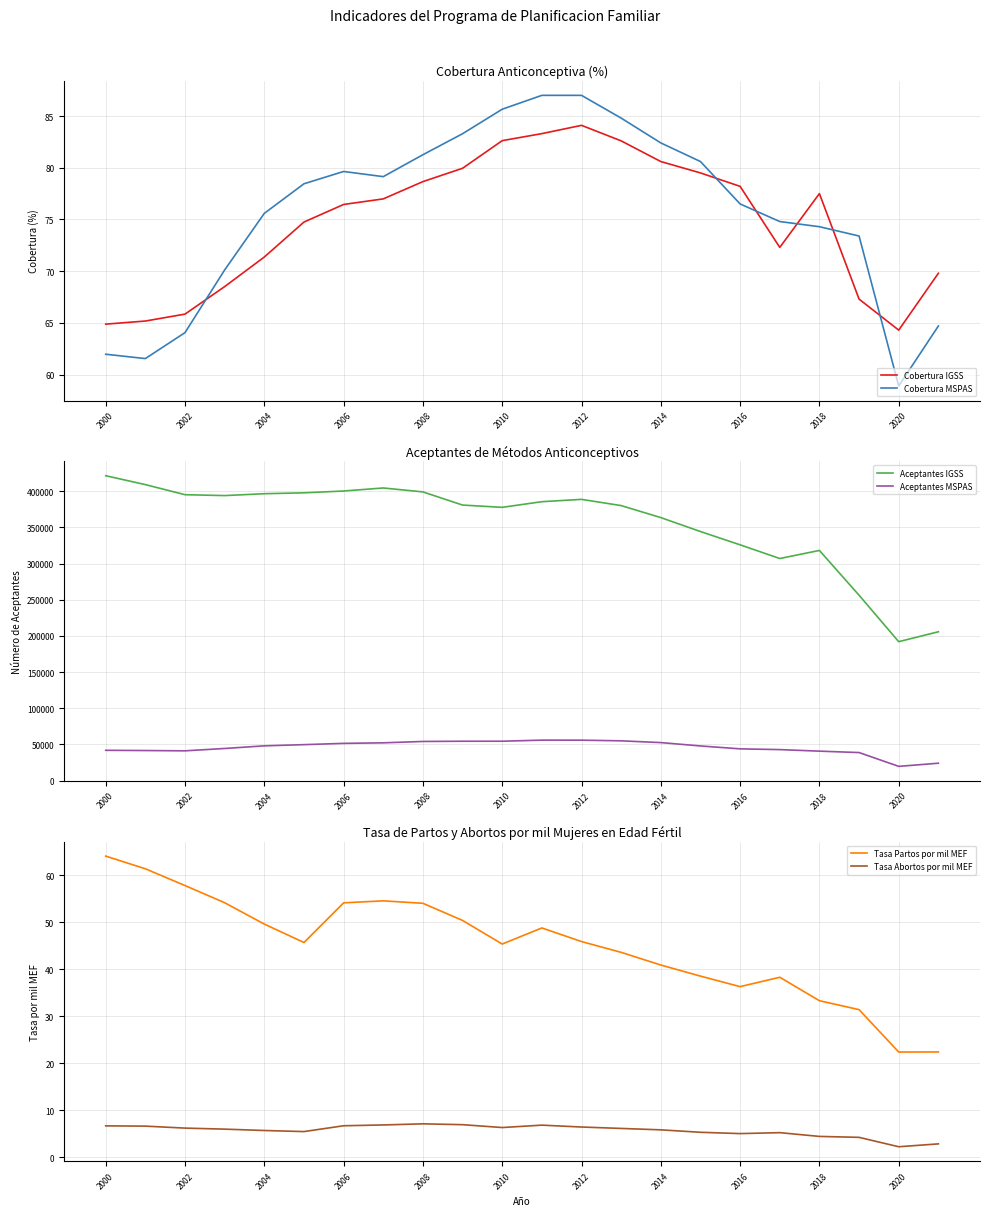

Is it true that Tasa Abortos por mil MEF equals 6.7 at 2000?

True